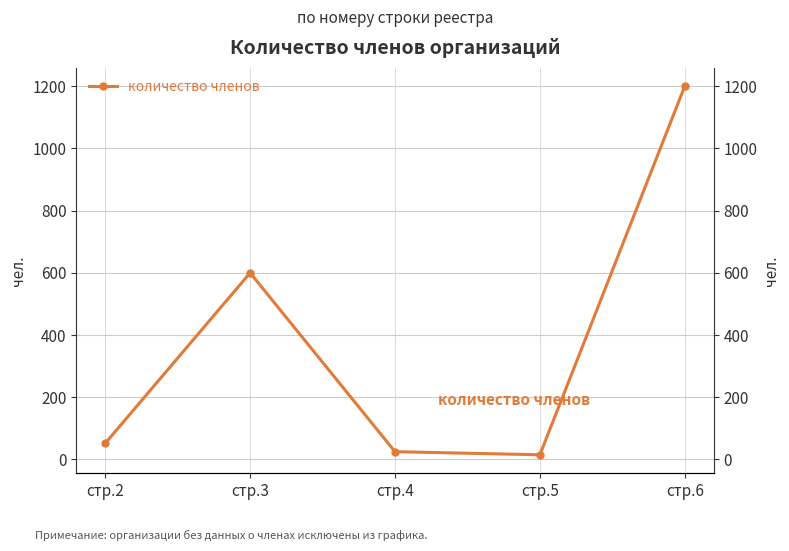

Where does the data first go above 52?

стр.3